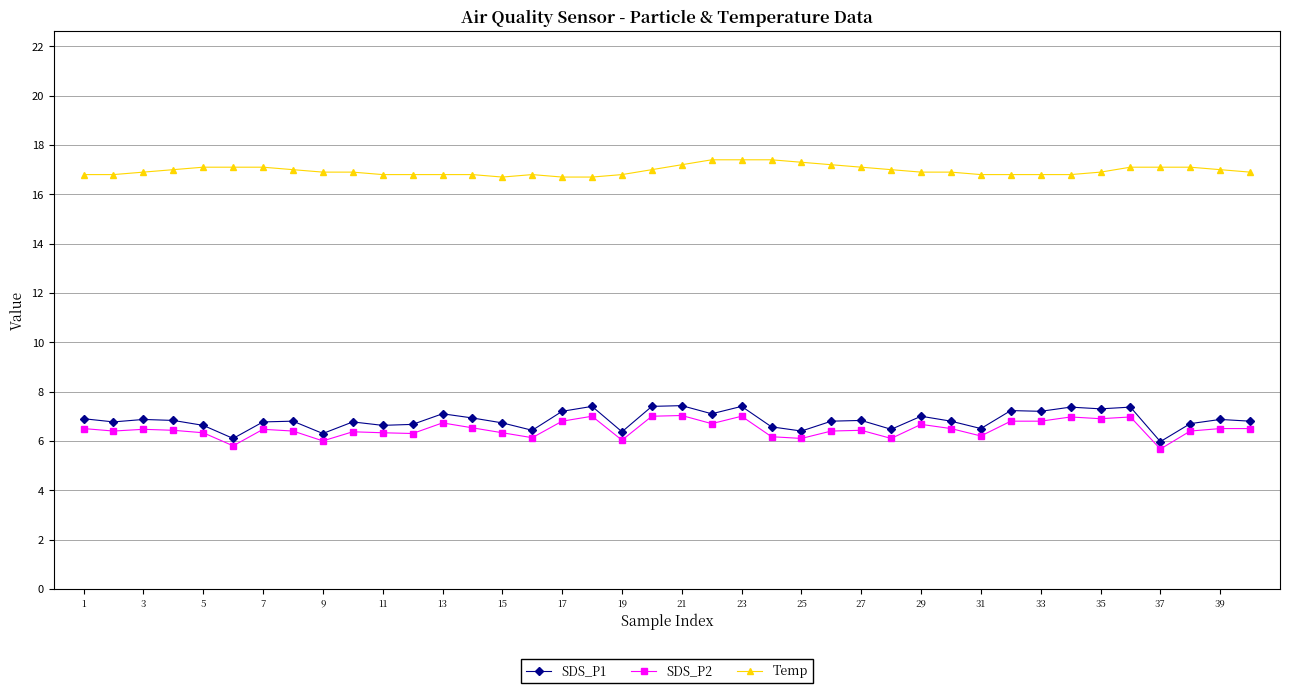

Count the number of categories in the chart.

40